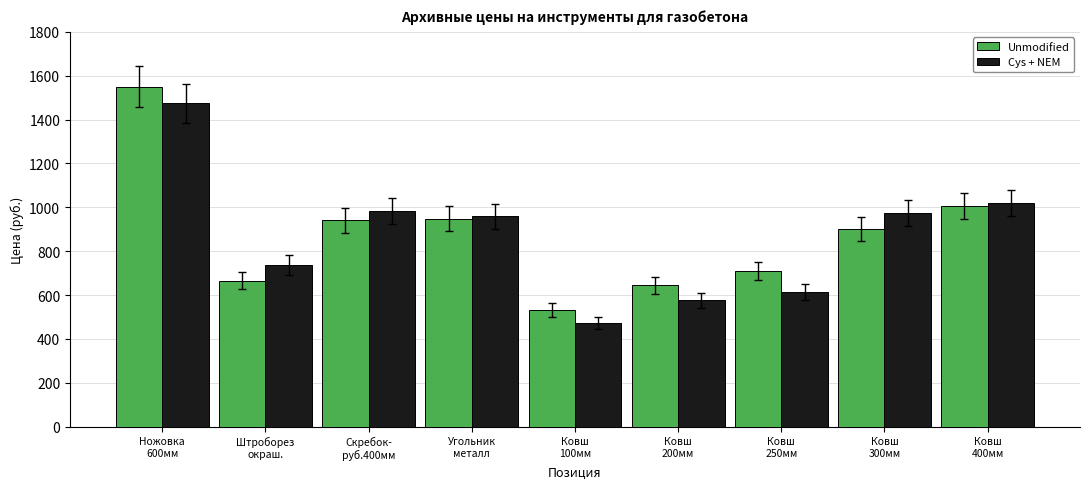

What is the average value of the Cys + NEM series?

868.2